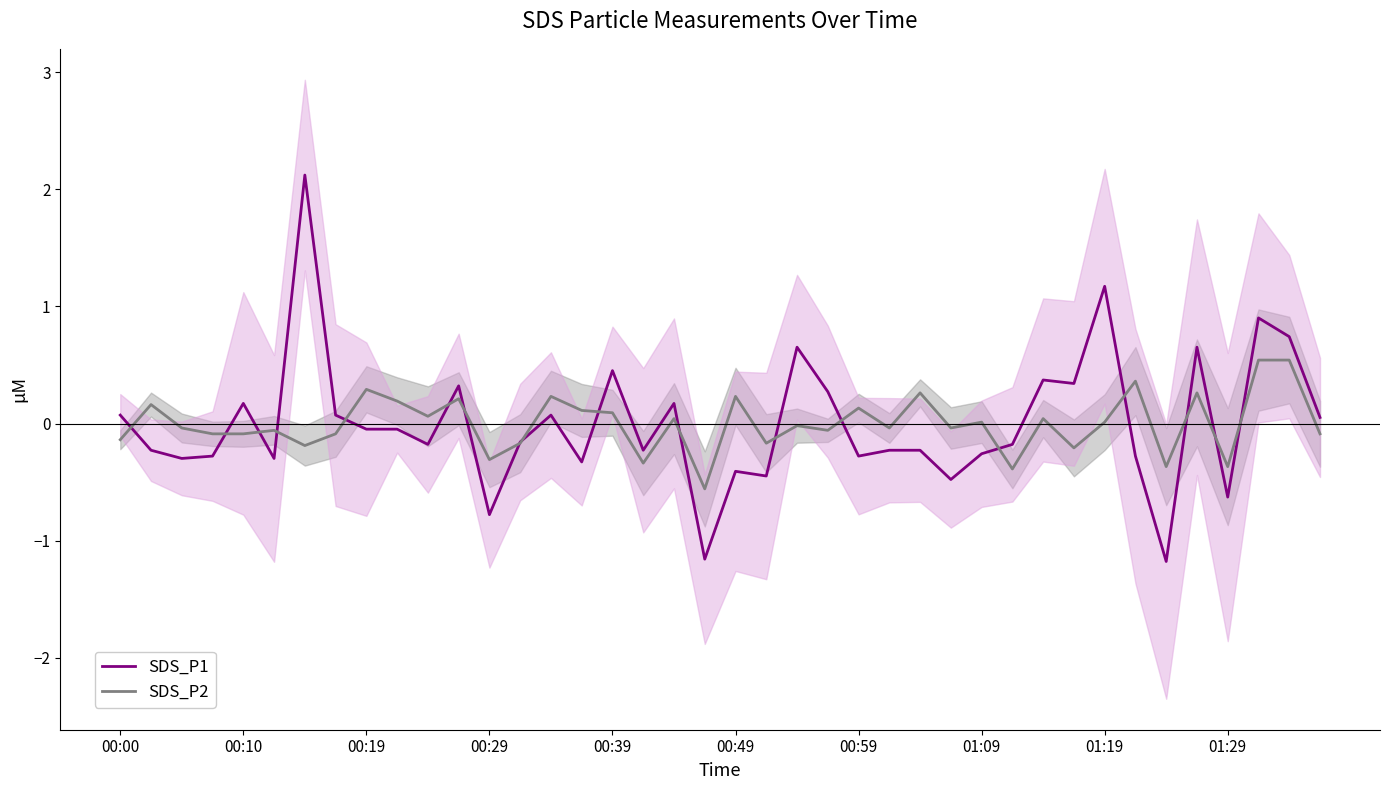

What position from the right is 13?

27